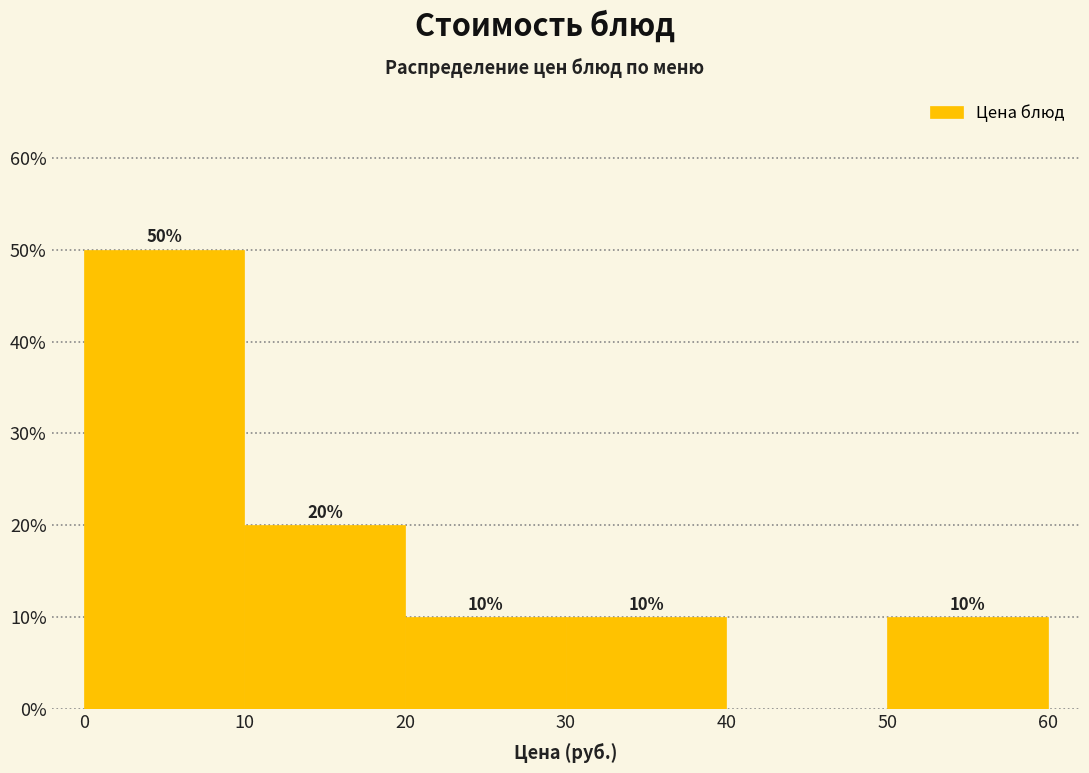

Which range on the x-axis has the tallest bar?

0 to 10